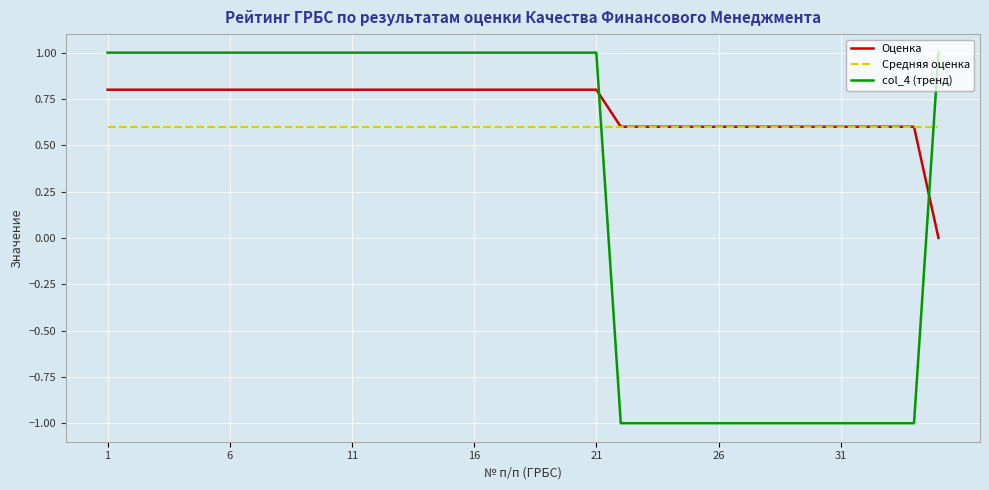

Which series has the widest spread of values?

col_4 (тренд)